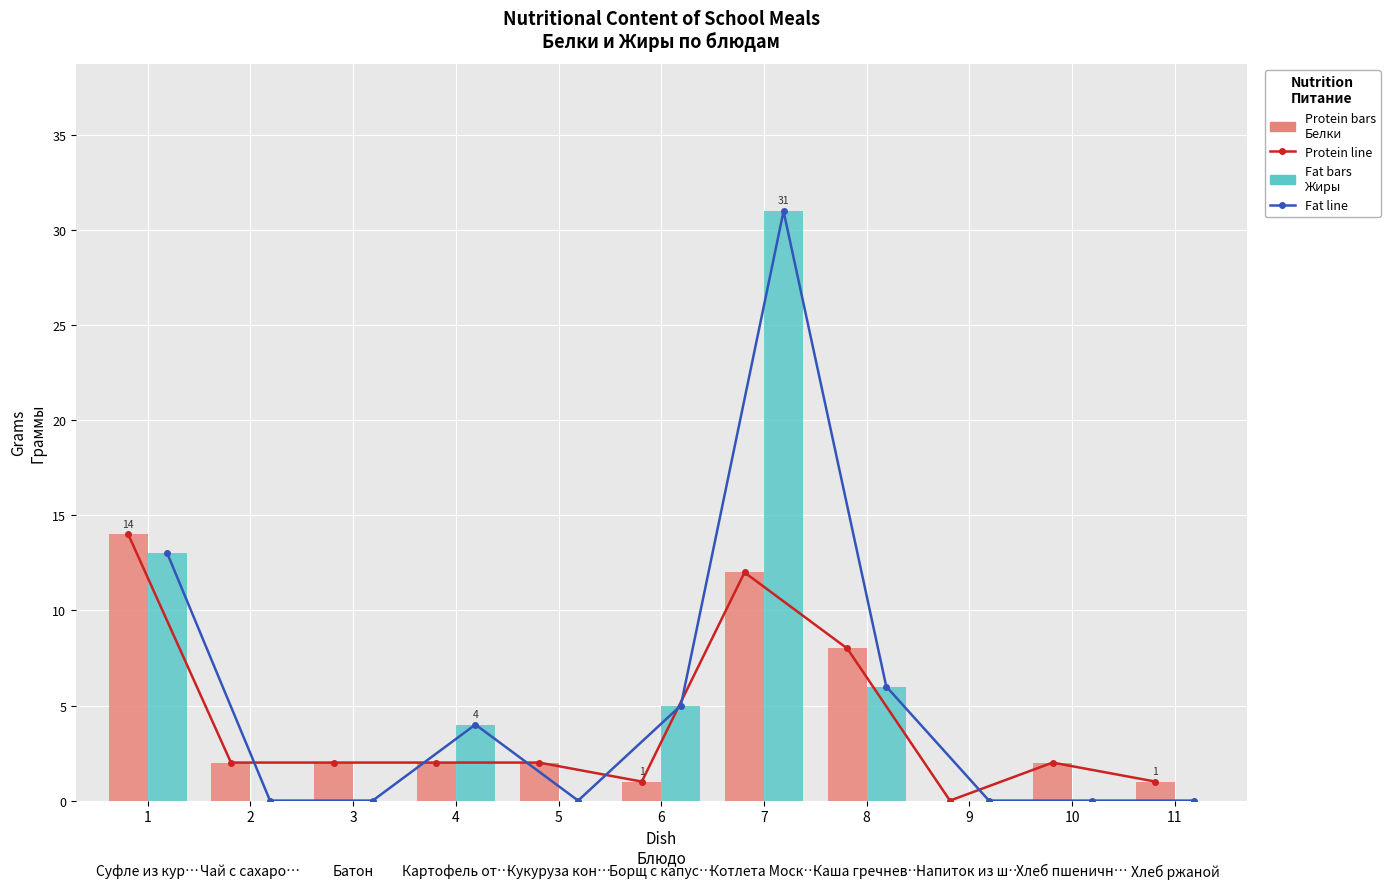

At which label does Protein line — Белки reach its minimum?

9